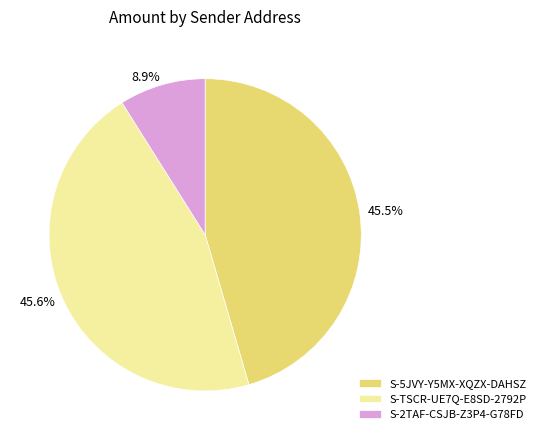

Is there any slice that represents more than half of the pie?

No